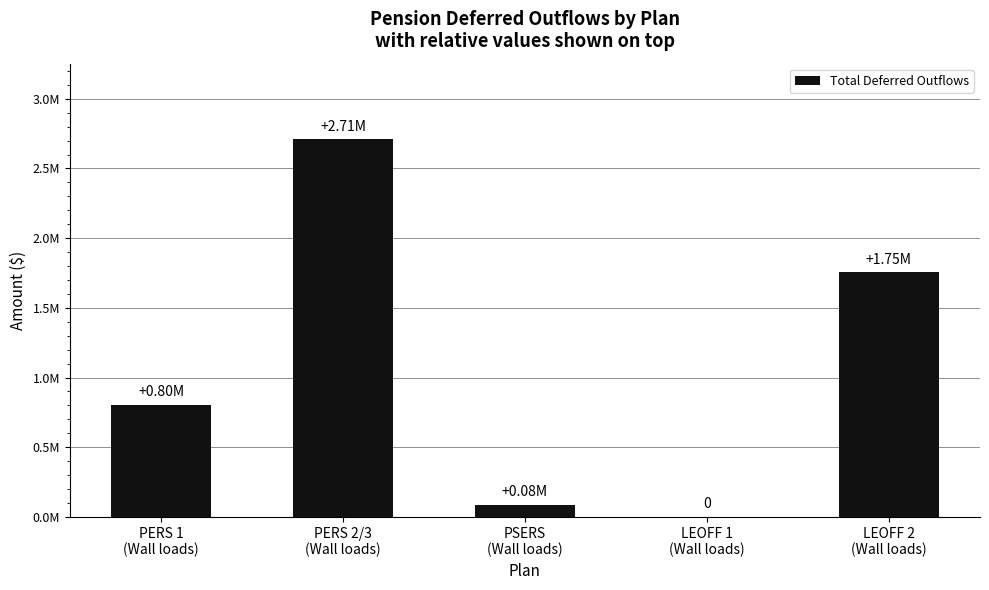

Reading left to right, transcribe all the data shown in this chart.

PERS 1
(Wall loads)=804975.0	PERS 2/3
(Wall loads)=2710199.0	PSERS
(Wall loads)=84600.6	LEOFF 1
(Wall loads)=0.0	LEOFF 2
(Wall loads)=1754183.9